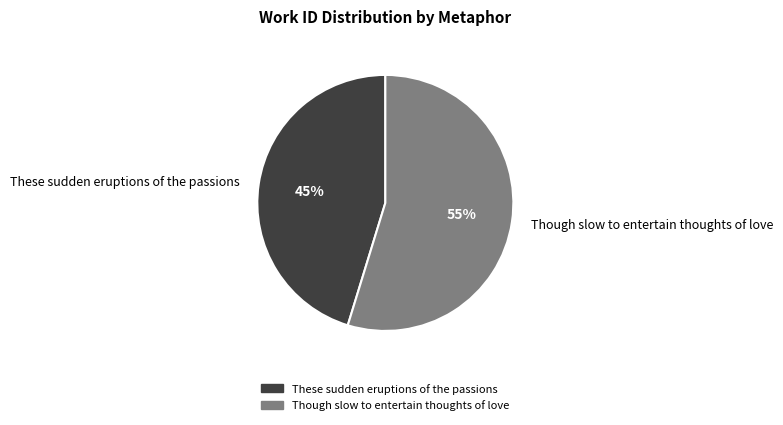

Rank the categories by value from lowest to highest.

These sudden eruptions of the passions, Though slow to entertain thoughts of love